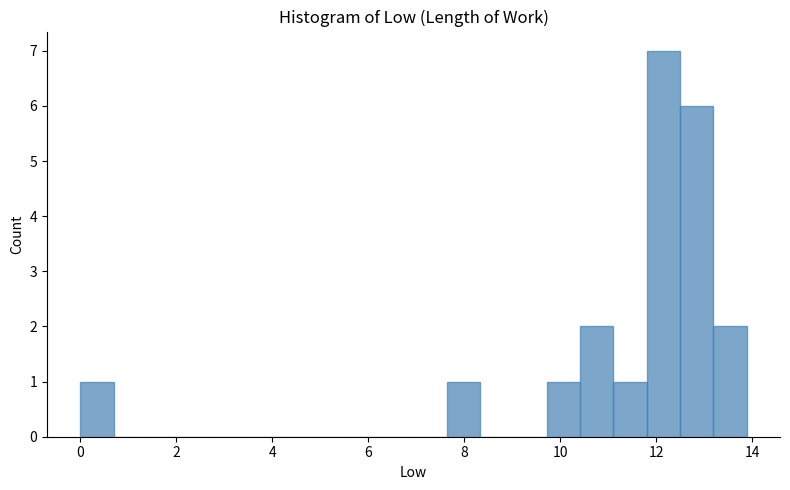

Read against the x-axis, roughly where is the centre of the tallest bar?

12.2